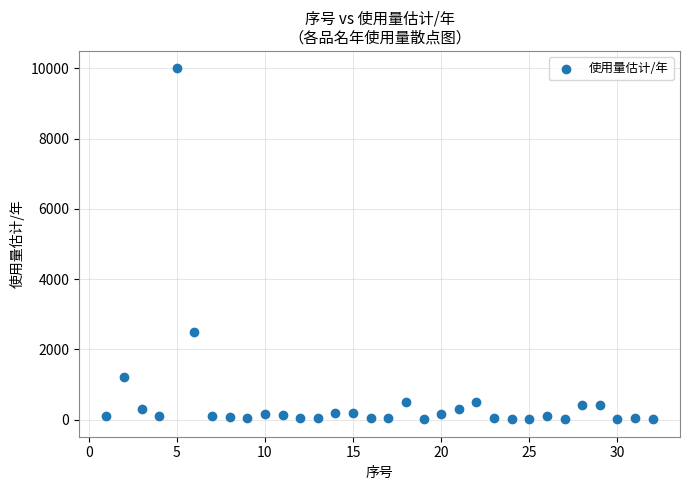

What is the range of X values (max minus min)?

31